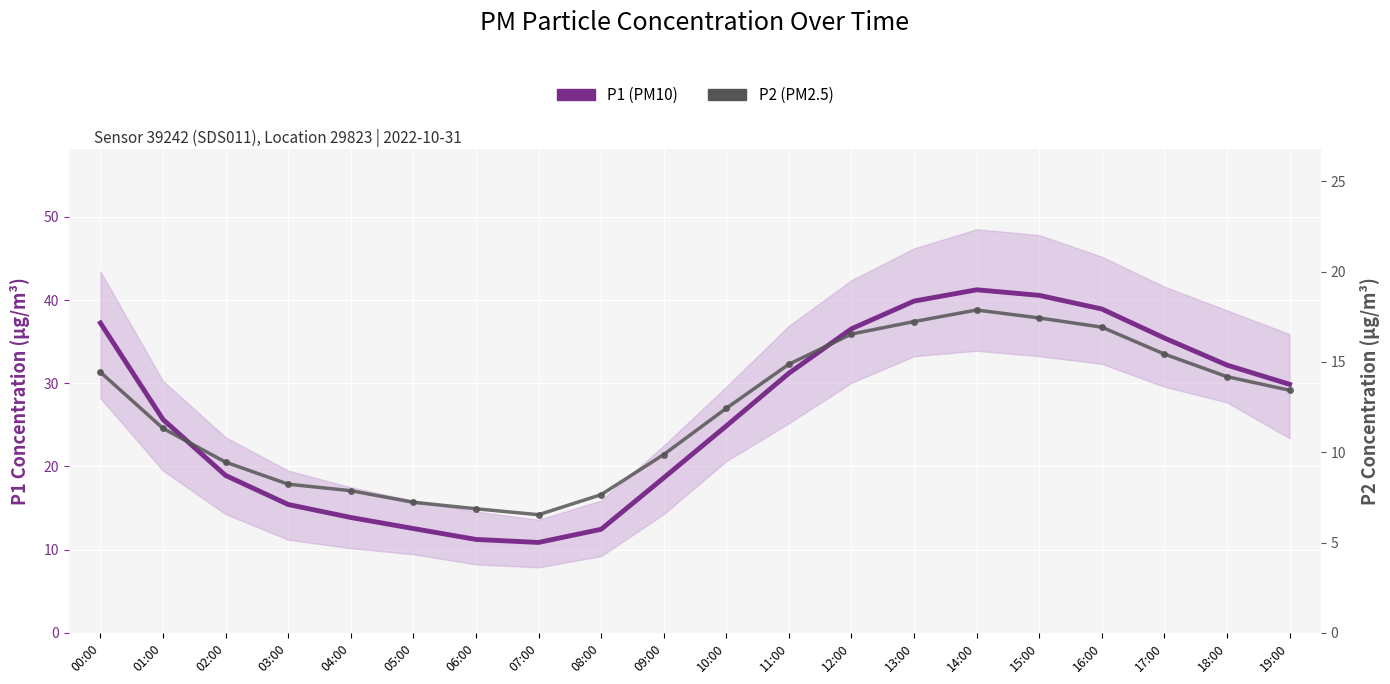

What value does the P2 (PM2.5) series have at 11:00?

14.9